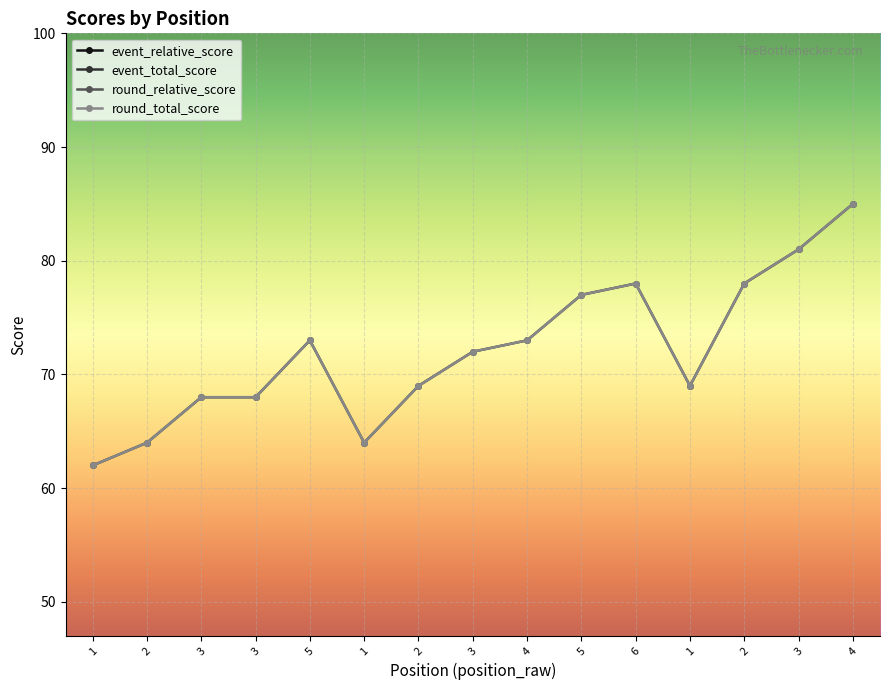

How many data points in event_relative_score are above 5?

7